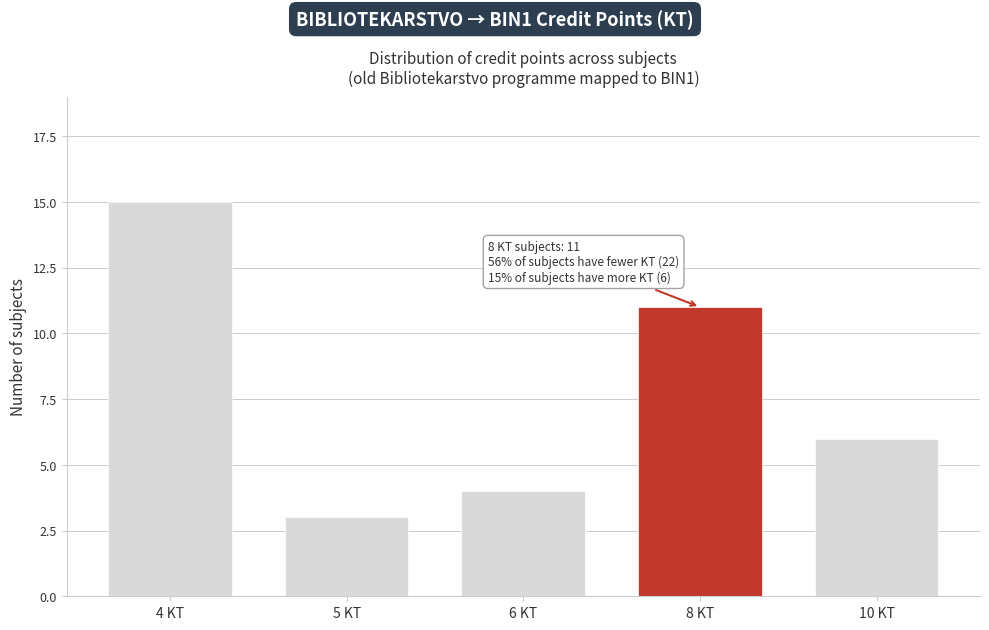

Reading left to right, extract all data points from this chart.

4 KT=15	5 KT=3	6 KT=4	8 KT=11	10 KT=6